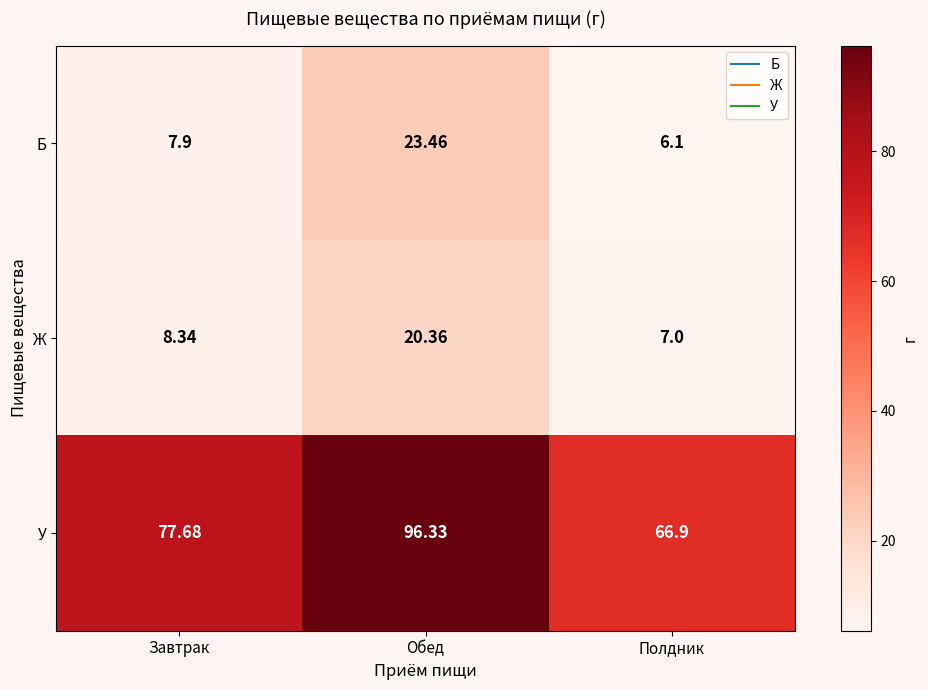

Is the value of Ж at Полдник greater than the value of У at Обед?

No